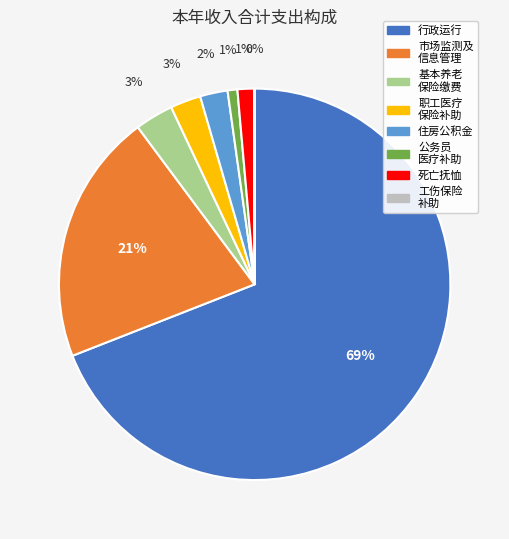

Does 行政运行 account for over 50% of the chart?

Yes